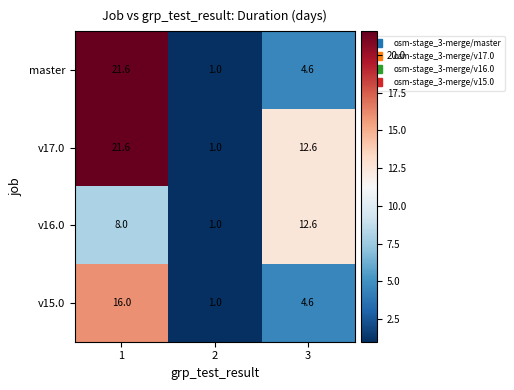

The value of master at 2 is 0.3. True or false?

False